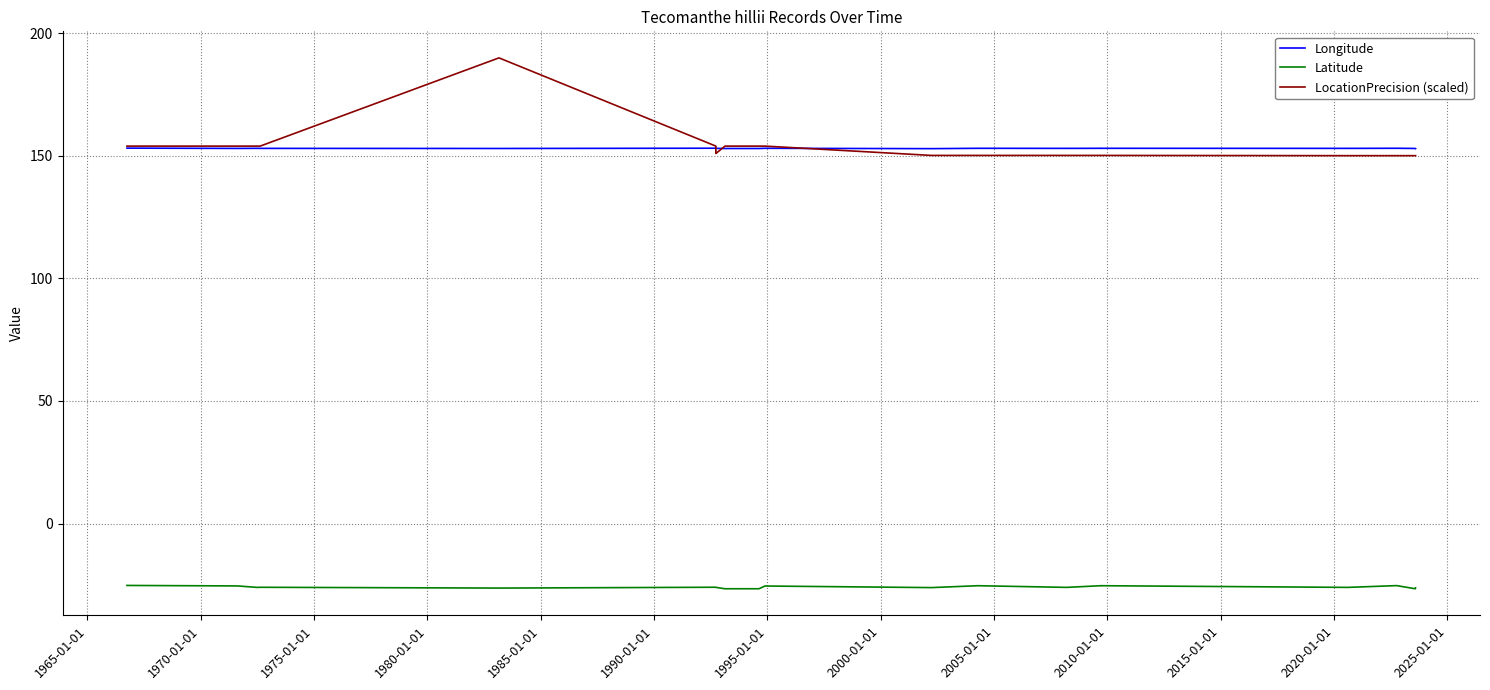

What are all the series names shown in the legend?

Longitude, Latitude, LocationPrecision (scaled)